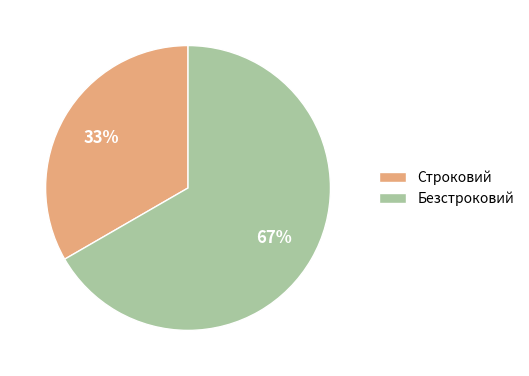

The Строковий slice represents 19% of the pie. True or false?

False